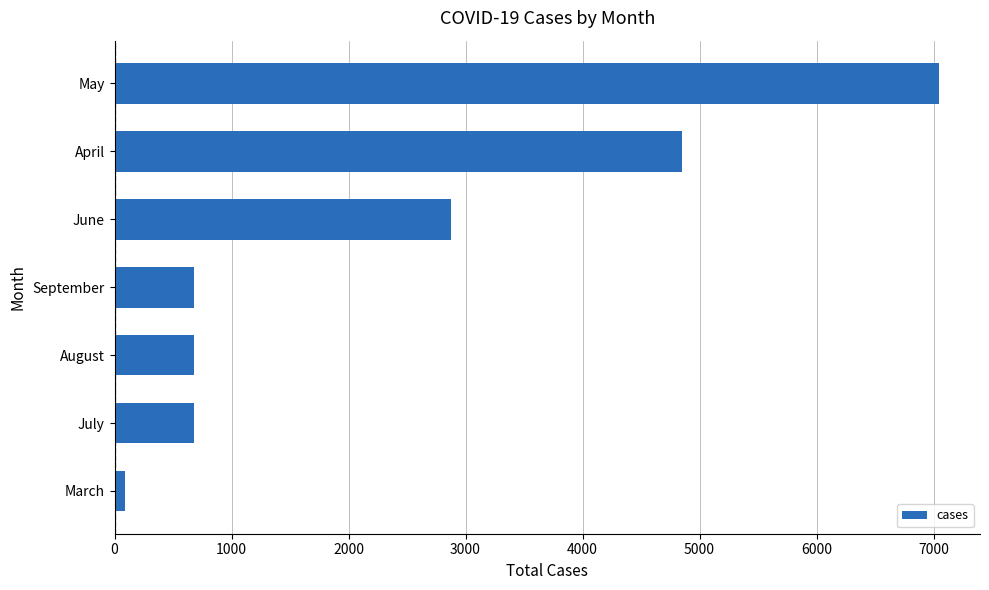

What is the sum of all values?

16898